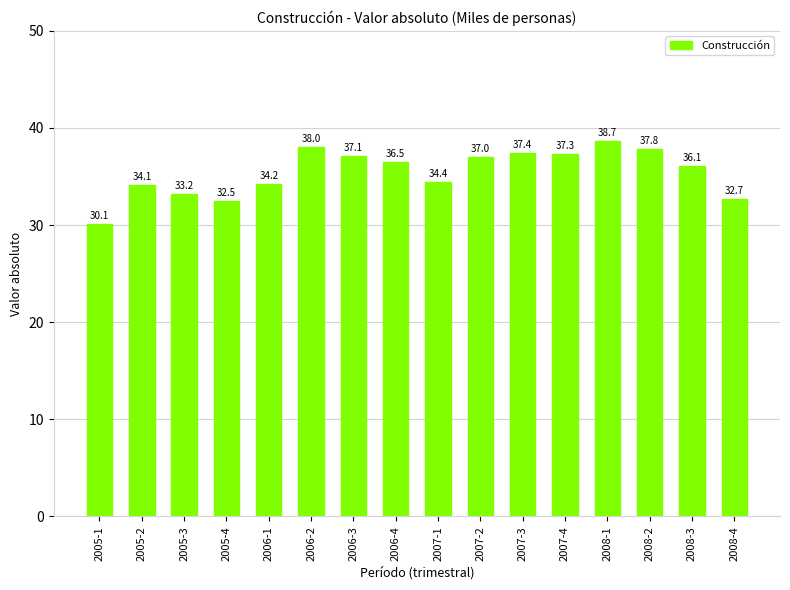

How many bars are there in total?

16